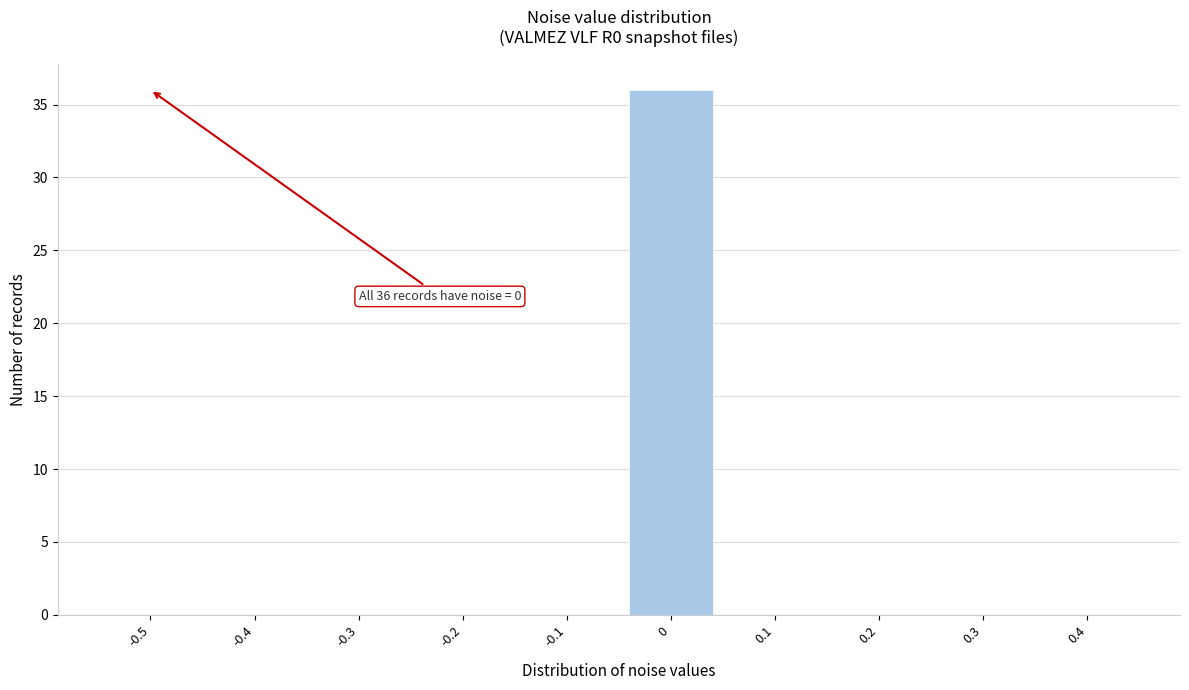

Reading left to right, what are all the values shown in this chart?

-0.5=0	-0.4=0	-0.3=0	-0.2=0	-0.1=0	0=36	0.1=0	0.2=0	0.3=0	0.4=0